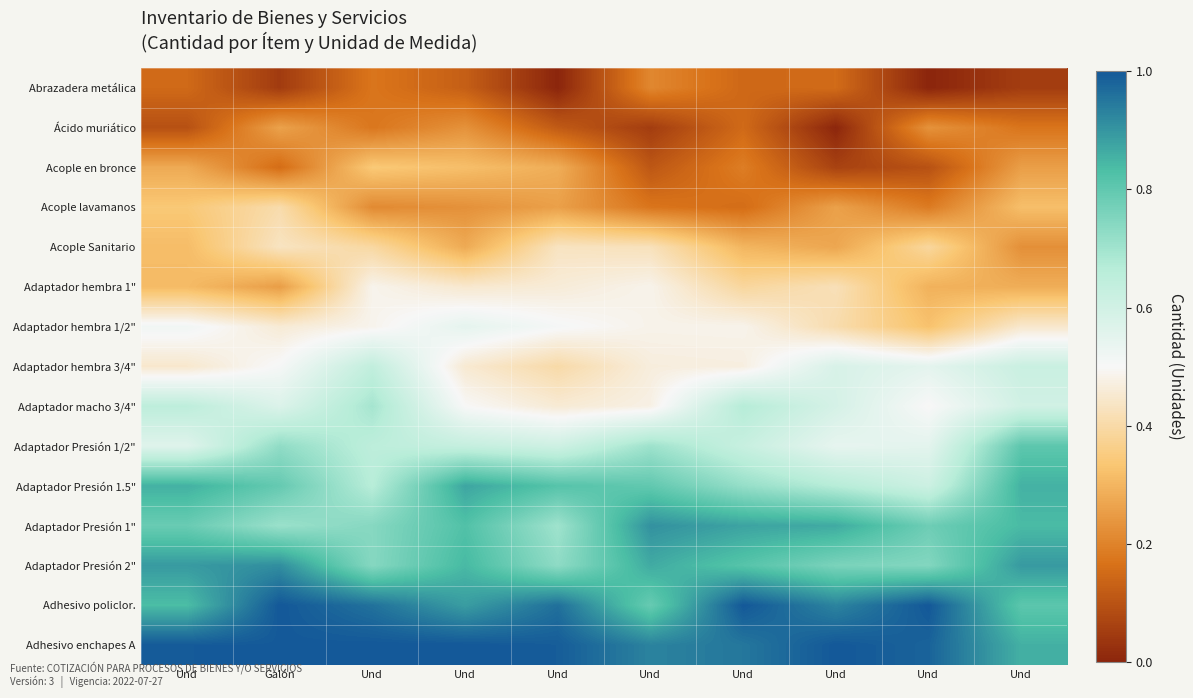

At which category is the sum across all series the highest?

Und